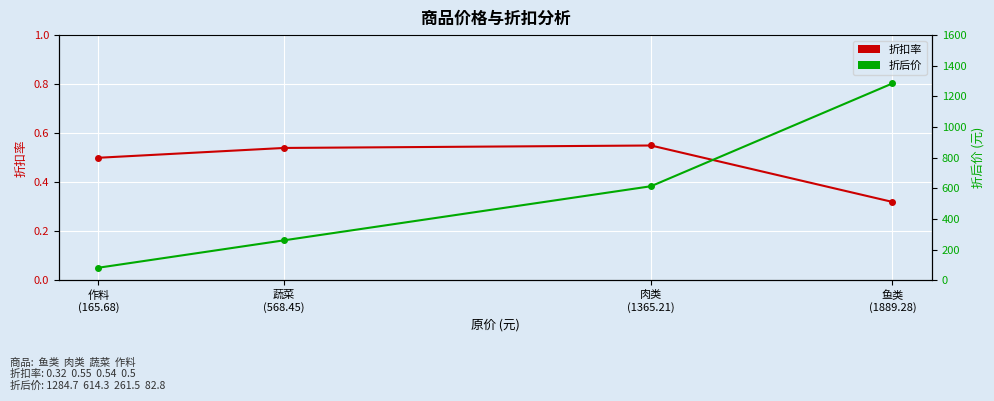

What is the spread (max minus min) of values at 鱼类
(1889.28)?

1284.4